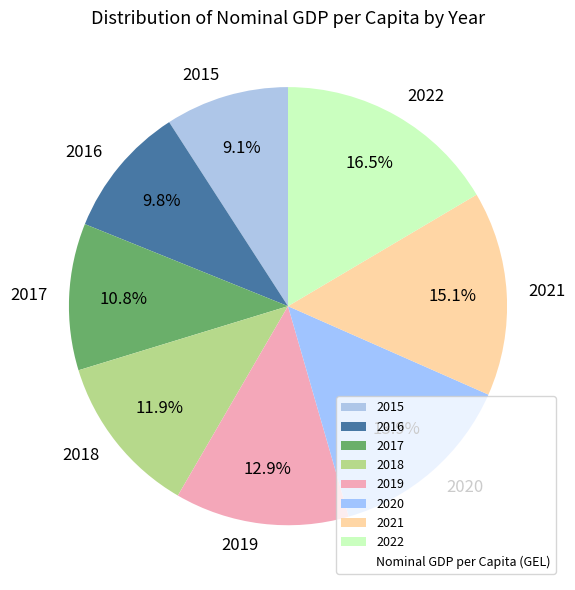

Rank the categories by value from lowest to highest.

2015, 2016, 2017, 2018, 2019, 2020, 2021, 2022